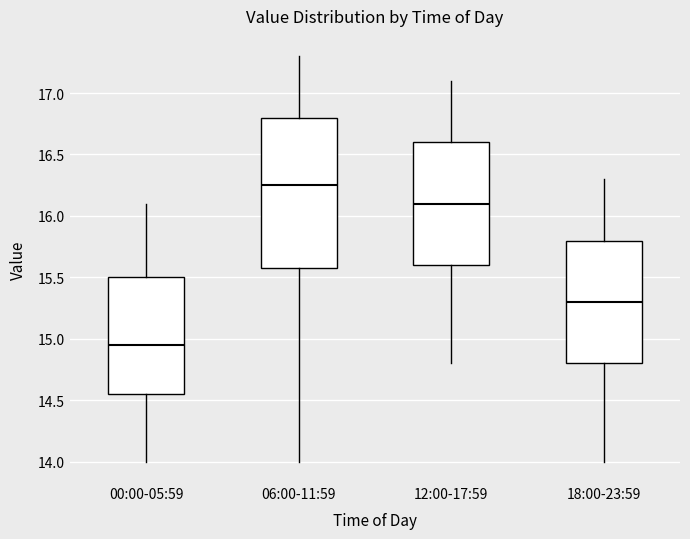

Reading left to right, read every box against the y-axis: the position of its median line, the range the box covers, and the ends of its whiskers. The values are not printed on the chart, so give them approximately, as read against the axis.

00:00-05:59: median 14.95, box 14.55 to 15.50, whiskers 14.00 to 16.10
06:00-11:59: median 16.25, box 15.60 to 16.80, whiskers 14.00 to 17.30
12:00-17:59: median 16.10, box 15.60 to 16.60, whiskers 14.80 to 17.10
18:00-23:59: median 15.30, box 14.80 to 15.80, whiskers 14.00 to 16.30